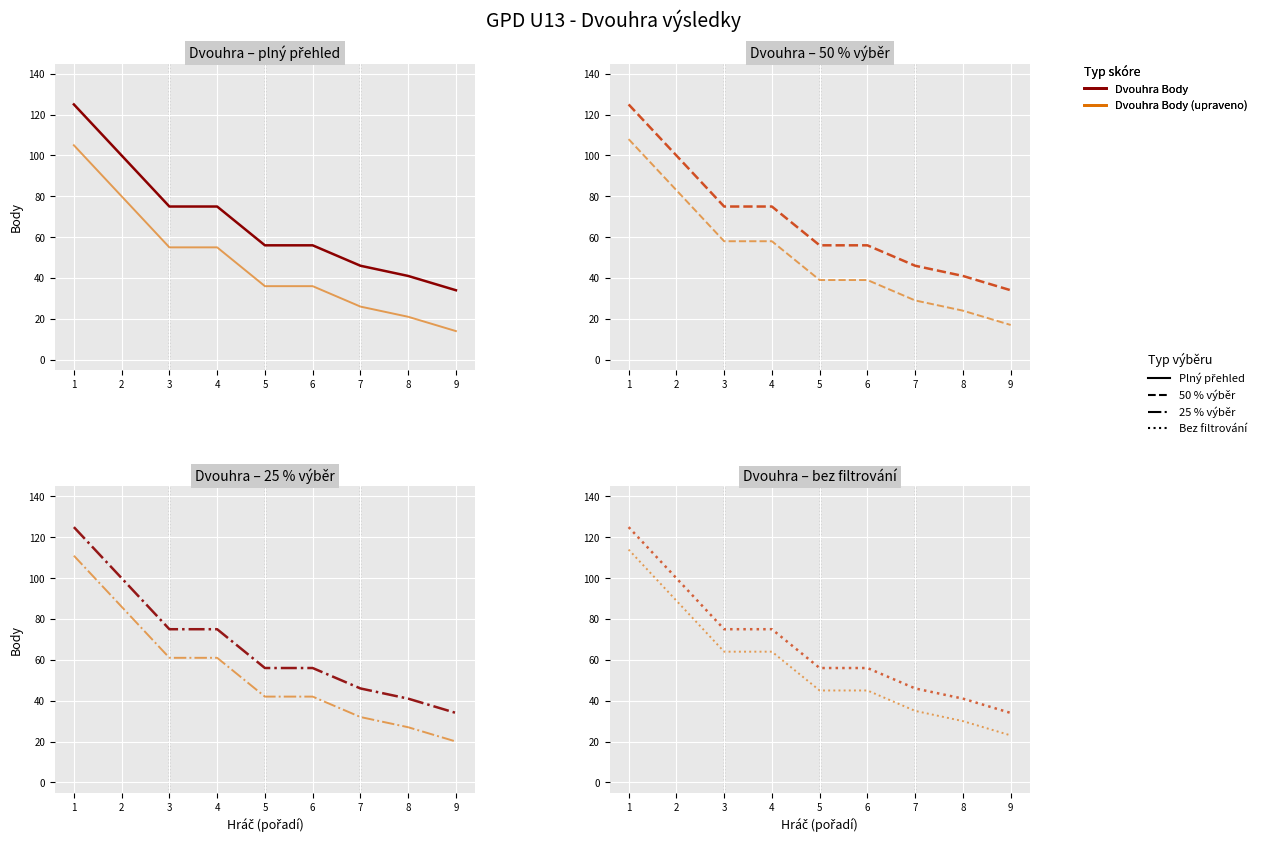

What is the difference between the highest and lowest values at 3?

11